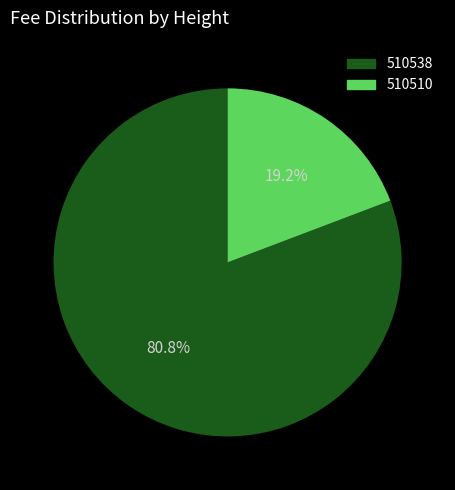

How much of the chart is everything except 510538?

19.2%